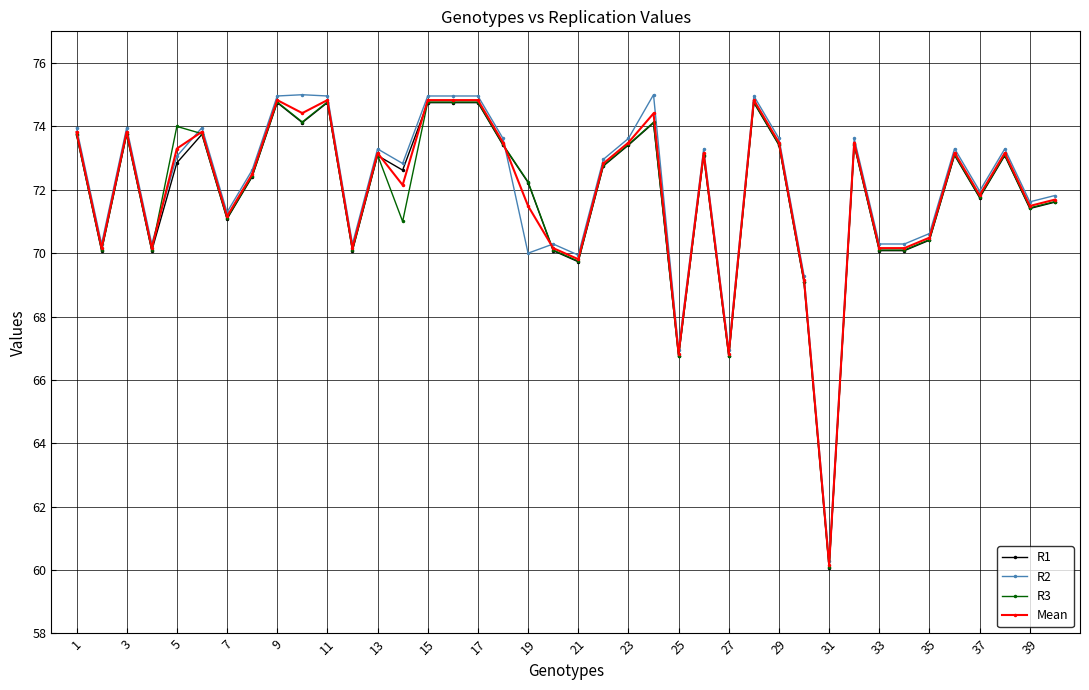

What is the value of the R1 point at the 33rd from the left?

70.1